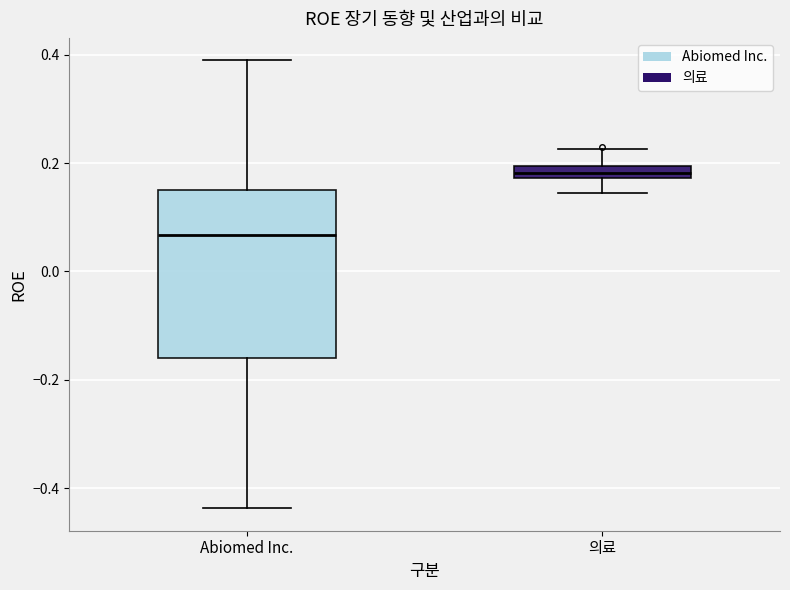

Where is the upper edge of the box for 의료 on the y-axis? The values are not printed on the chart, so give them approximately, as read against the axis.

0.20